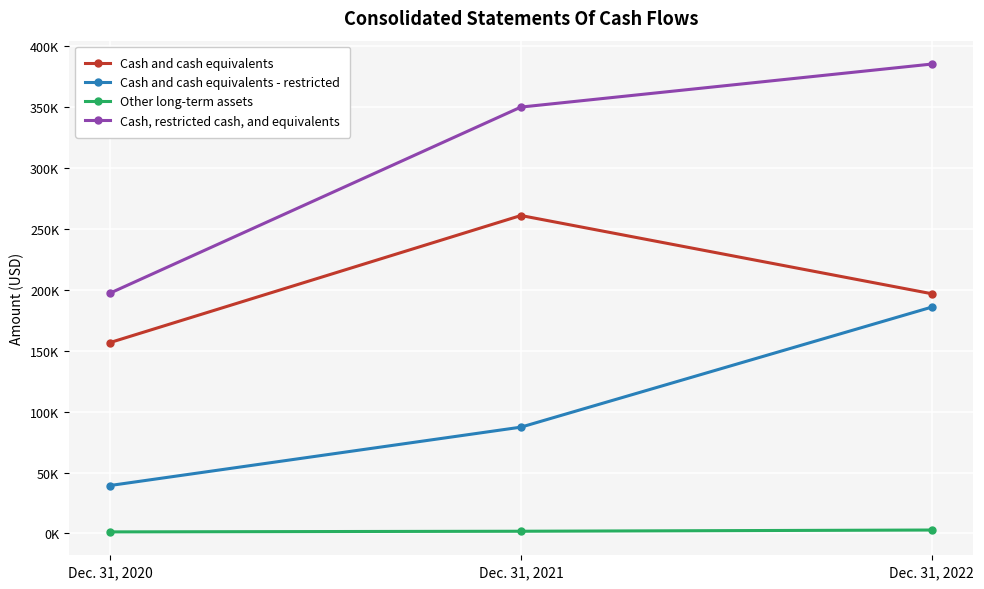

Is this an area chart (filled region under the line)?

No